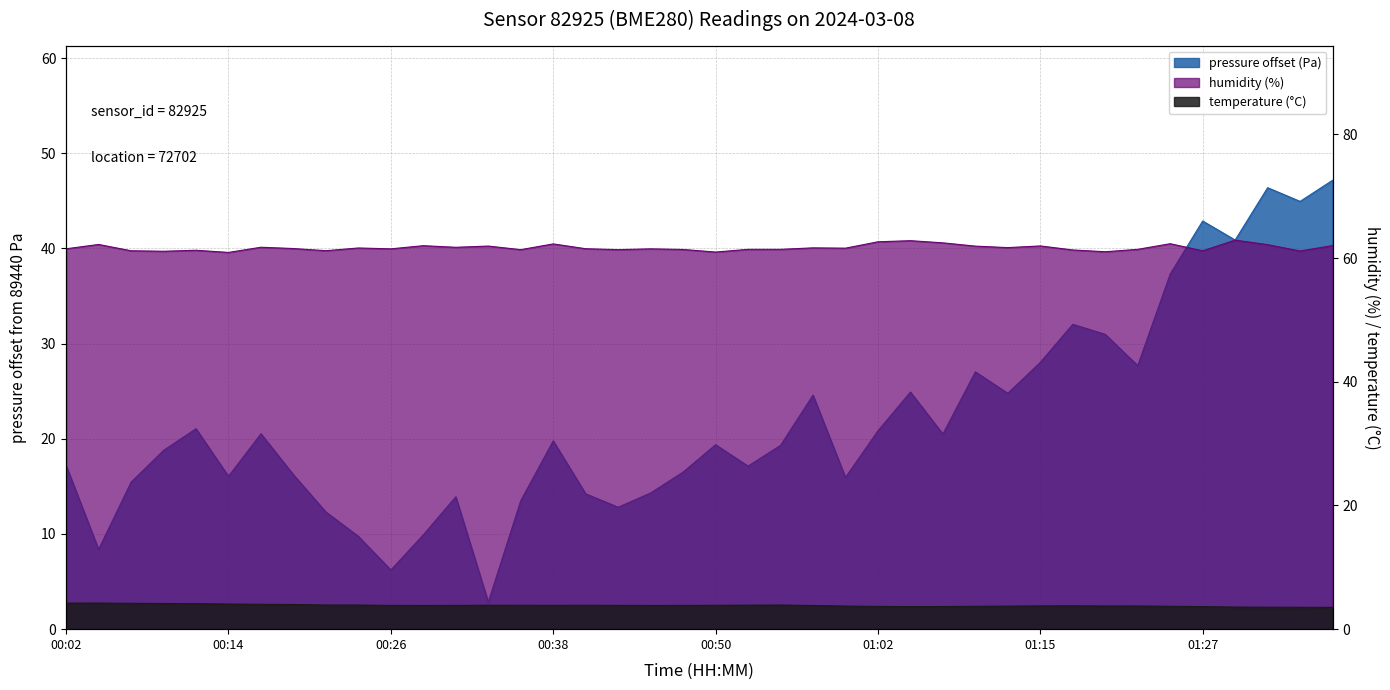

How many times do temperature and pressure cross each other?

2